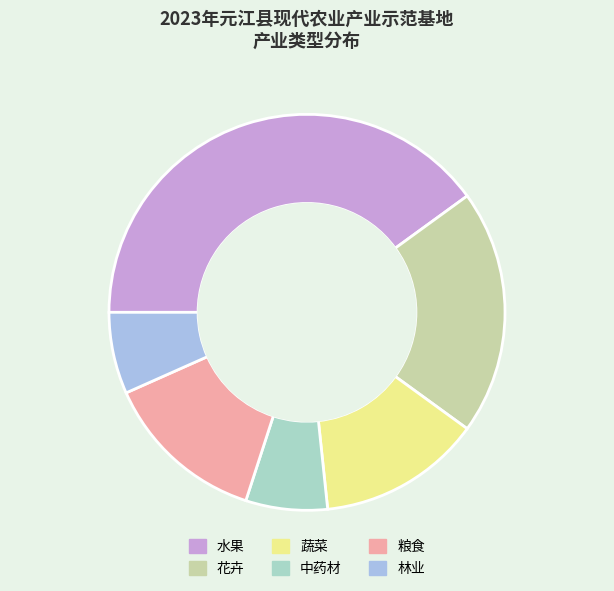

The 粮食 slice represents 4% of the pie. True or false?

False